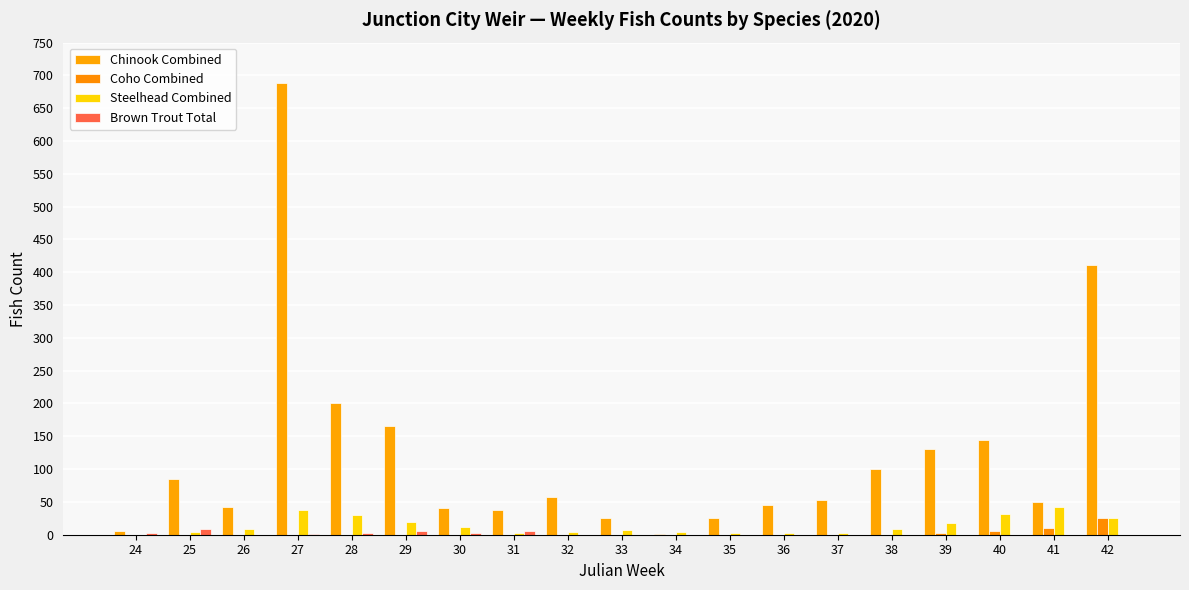

How many values in the Coho Combined series exceed 0?

4